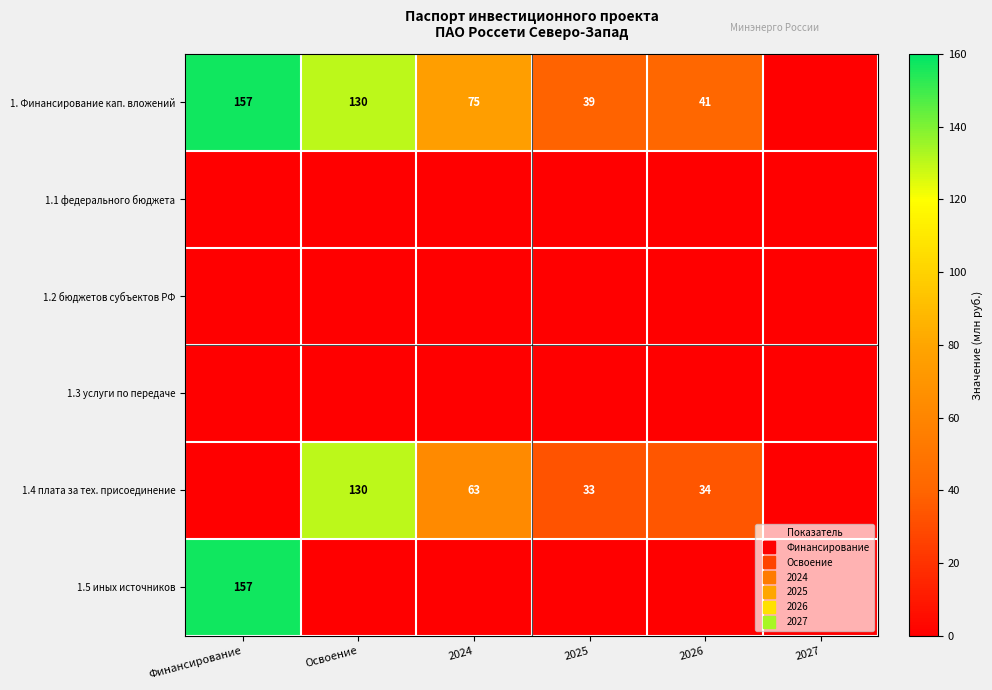

Which category has the highest value across all series?

Финансирование